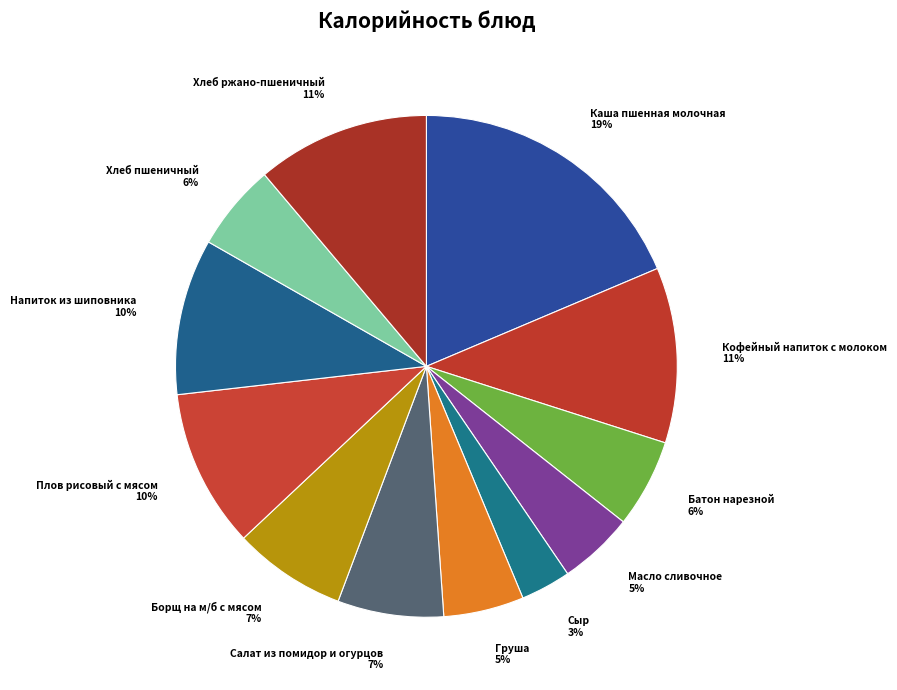

Is Салат из помидор и огурцов the majority of the pie?

No